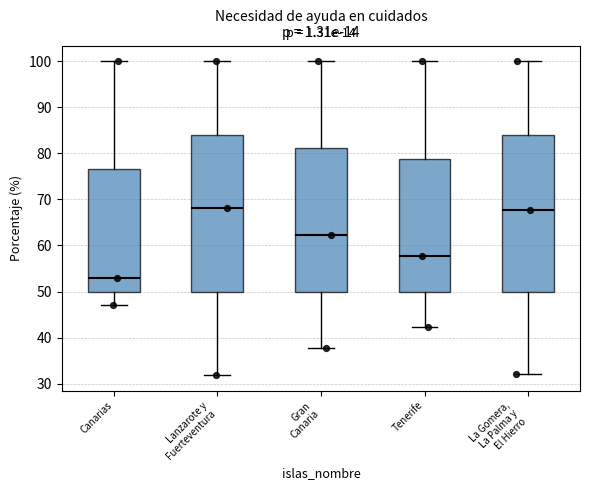

Reading left to right, read every box against the y-axis: the position of its median line, the range the box covers, and the ends of its whiskers. The values are not printed on the chart, so give them approximately, as read against the axis.

Canarias: median 53, box 50 to 77, whiskers 47 to 100
Lanzarote y Fuerteventura: median 68, box 50 to 84, whiskers 32 to 100
Gran Canaria: median 62, box 50 to 81, whiskers 38 to 100
Tenerife: median 58, box 50 to 79, whiskers 42 to 100
La Gomera, La Palma y El Hierro: median 68, box 50 to 84, whiskers 32 to 100